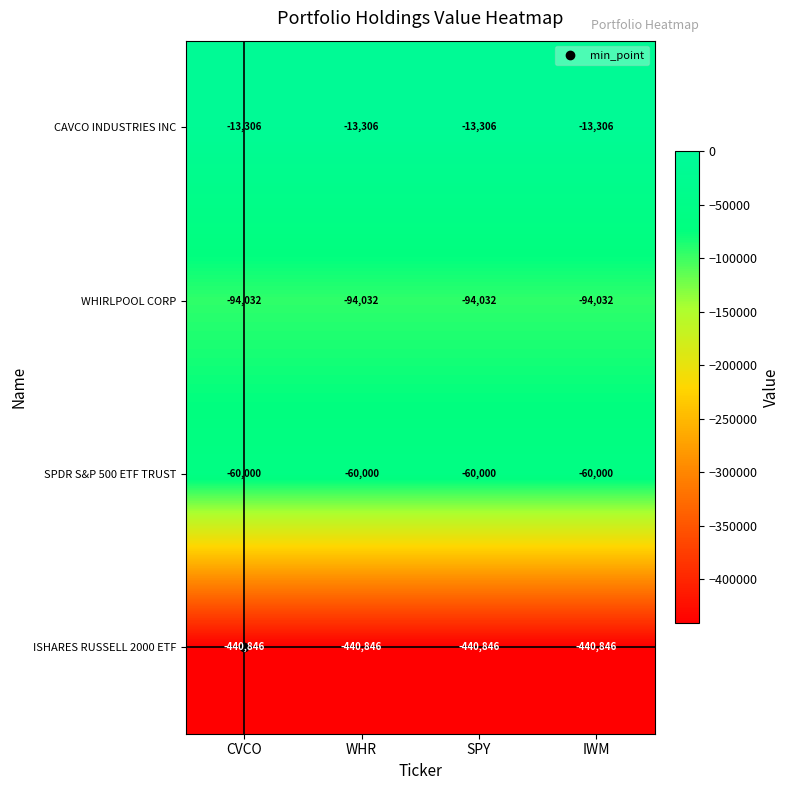

What is the total value across all series at WHR?

-608184